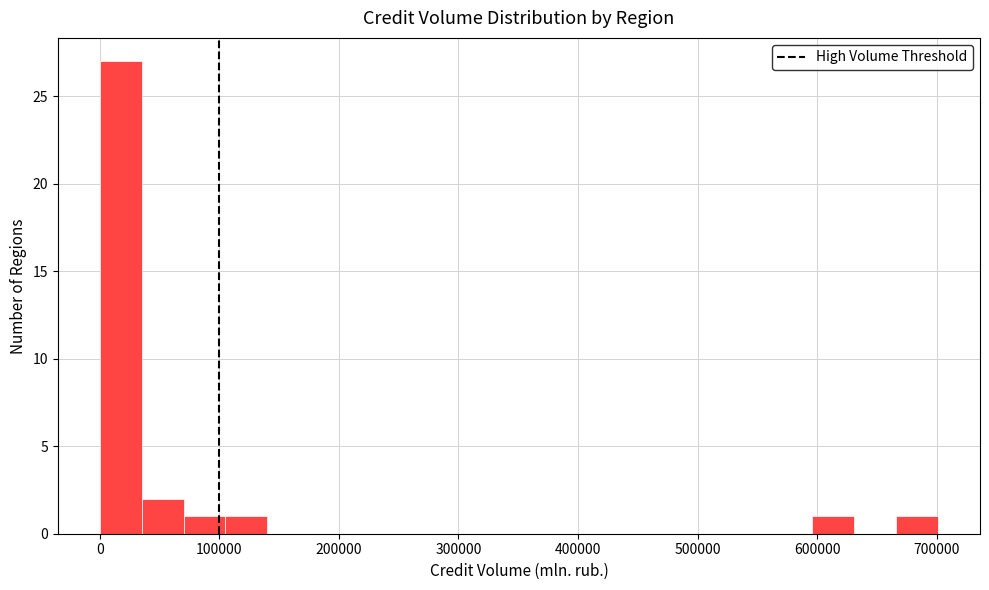

Read against the x-axis, roughly where is the centre of the tallest bar?

20000